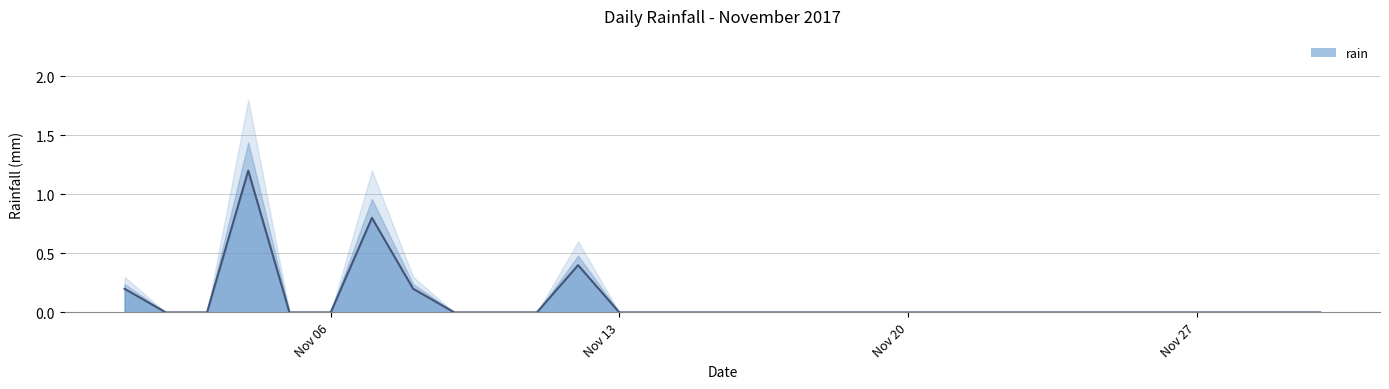

Rank the categories by value from highest to lowest.

2017-11-04, 2017-11-07, 2017-11-12, 2017-11-01, 2017-11-08, 2017-11-02, 2017-11-03, 2017-11-05, 2017-11-06, 2017-11-09, 2017-11-10, 2017-11-11, 2017-11-13, 2017-11-14, 2017-11-15, 2017-11-16, 2017-11-17, 2017-11-18, 2017-11-19, 2017-11-20, 2017-11-21, 2017-11-22, 2017-11-23, 2017-11-24, 2017-11-25, 2017-11-26, 2017-11-27, 2017-11-28, 2017-11-29, 2017-11-30